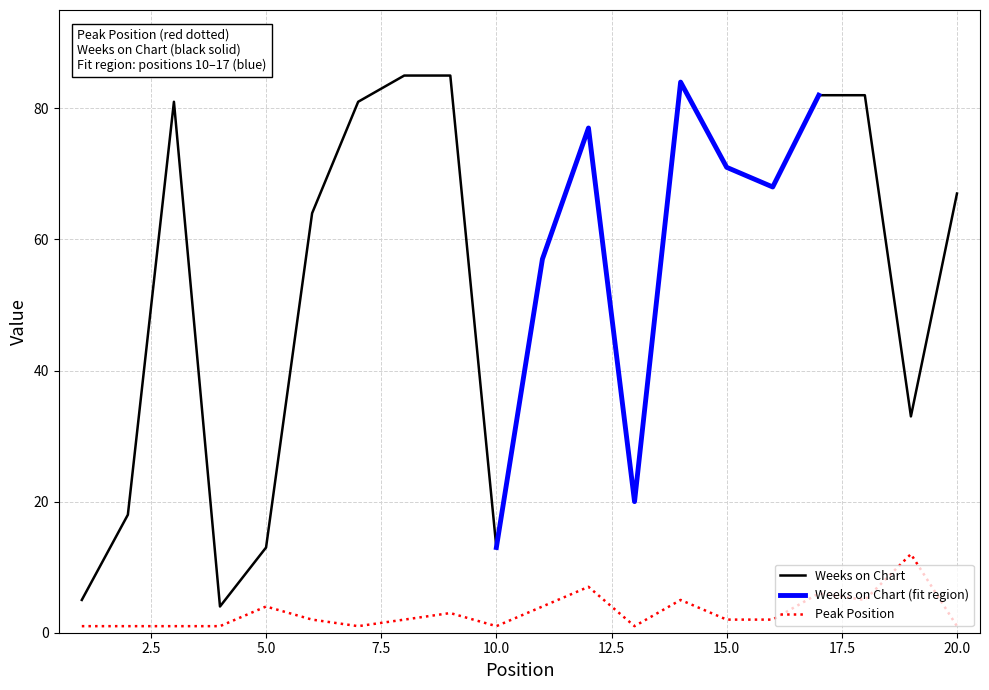

The Peak Position series shows 2 at 7. True or false?

False